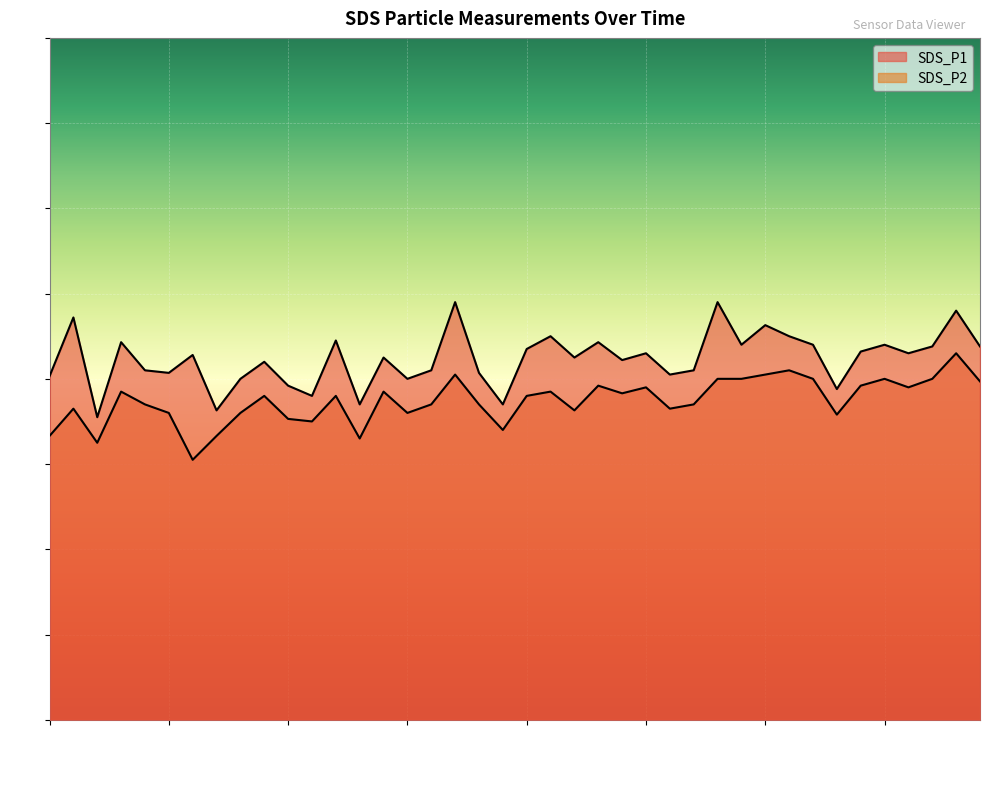

What is the approximate value of SDS_P1 at 01:48?

4.3